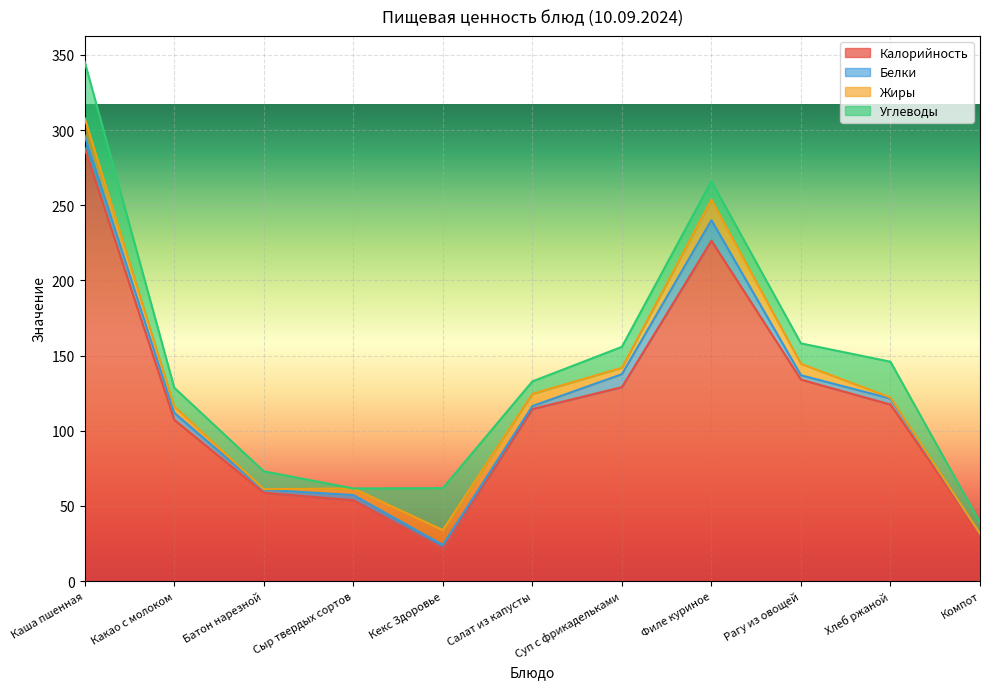

True or false: Жиры and Калорийность intersect in this chart.

False